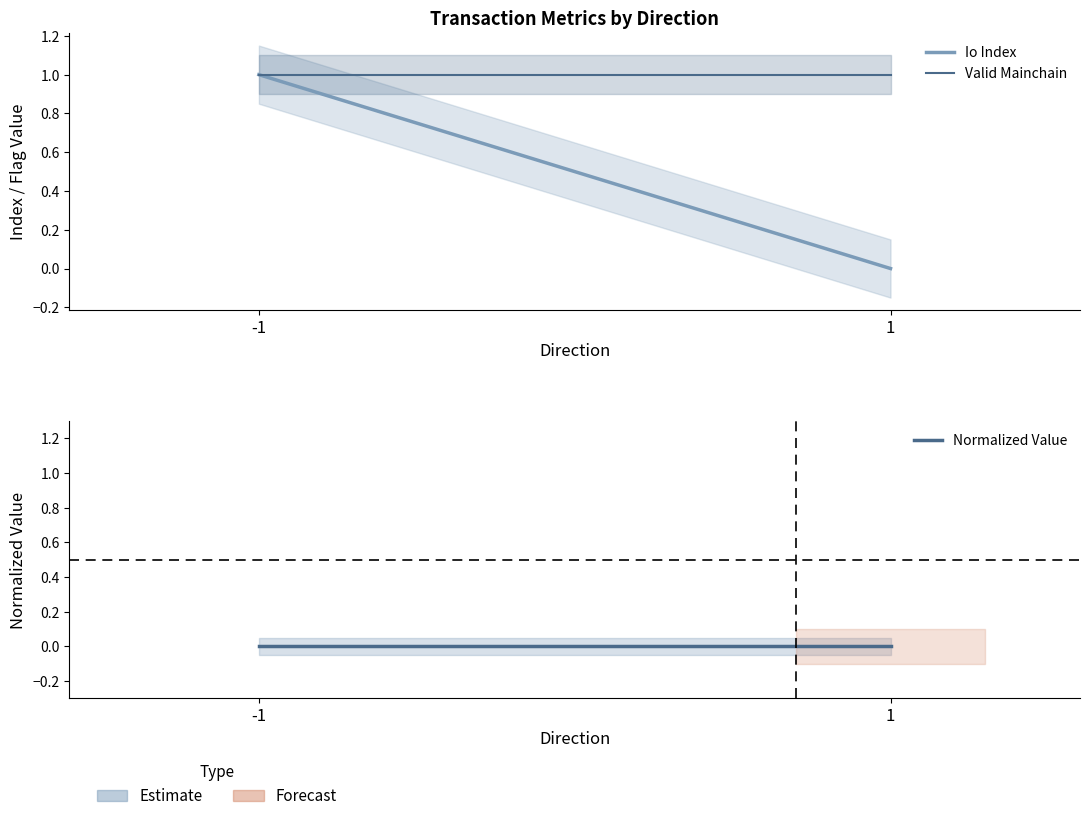

What are all the series names shown in the legend?

Io Index, Valid Mainchain, Normalized Value